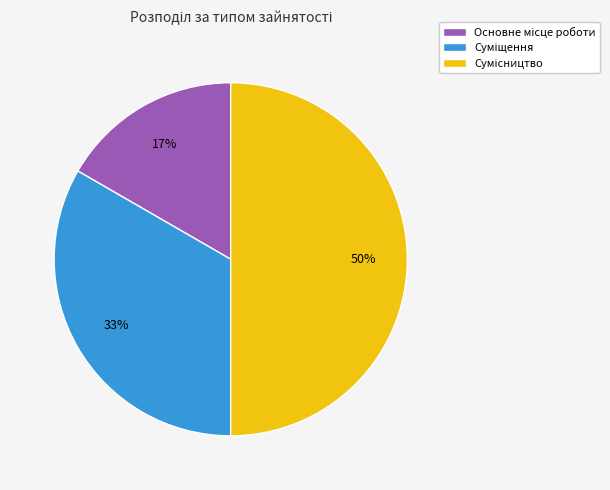

How many segments does this pie chart have?

3